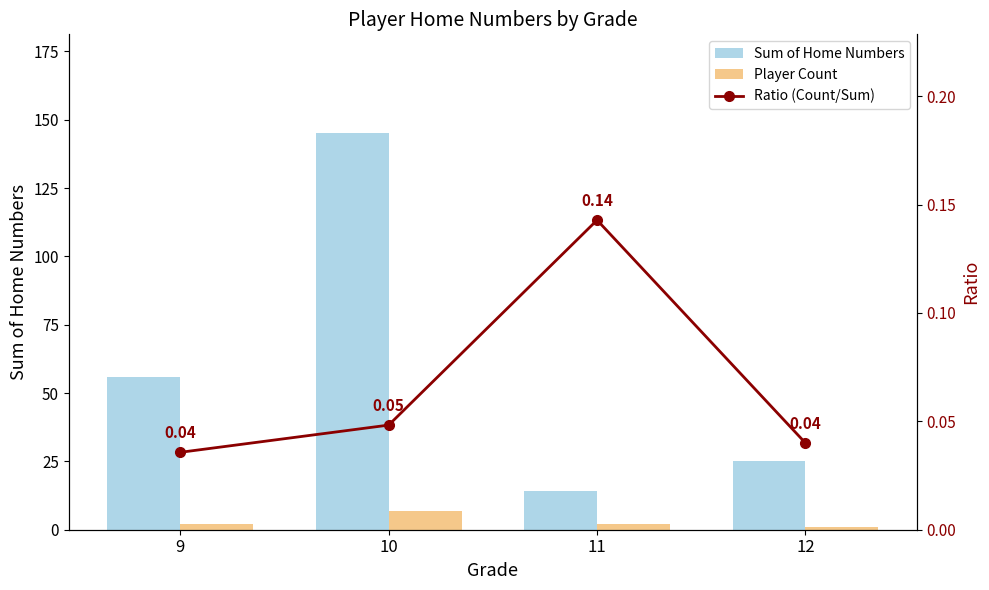

Reading left to right, list all the values displayed in this chart.

Sum of Home Numbers: 56.0	145.0	14.0	25.0
Player Count: 2.0	7.0	2.0	1.0
Ratio (Count/Sum): 0.0	0.0	0.1	0.0